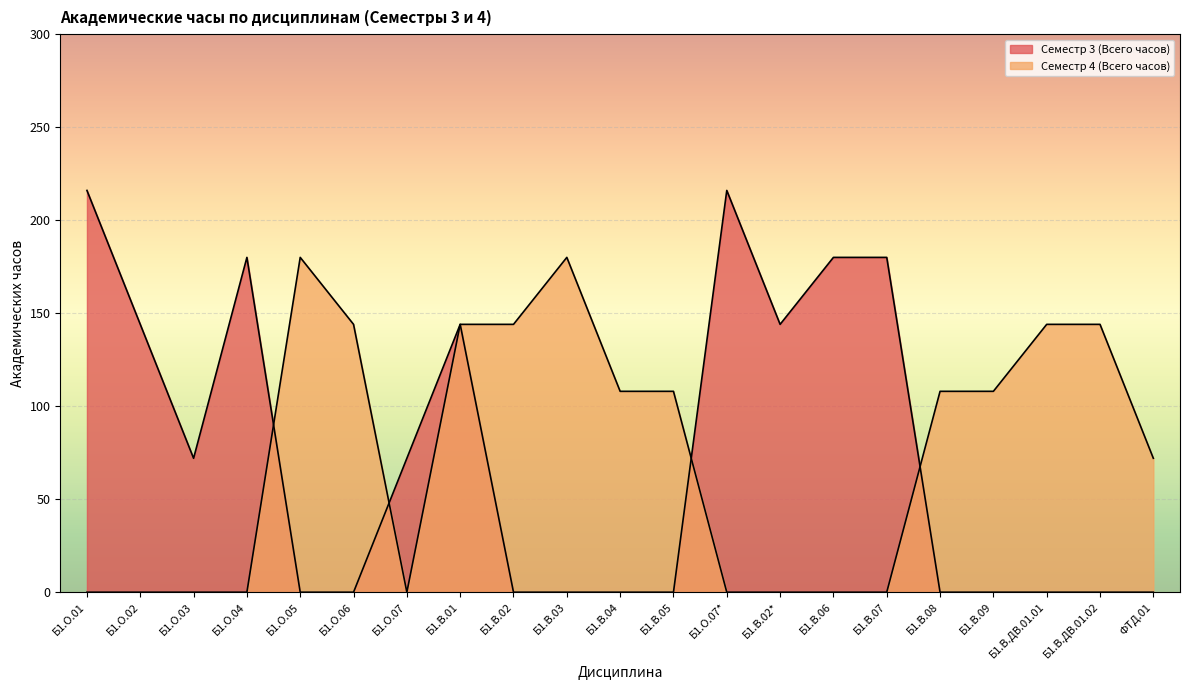

Which series has the largest range (max minus min)?

Семестр 3 (Всего часов)